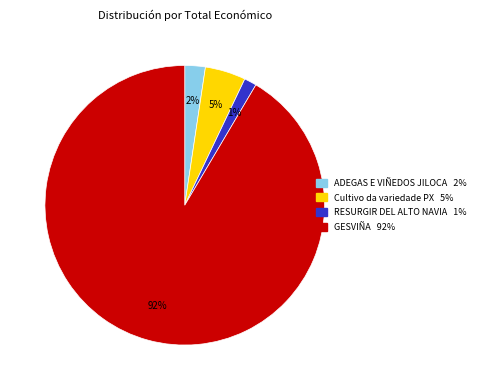

Is there any slice that represents more than half of the pie?

Yes